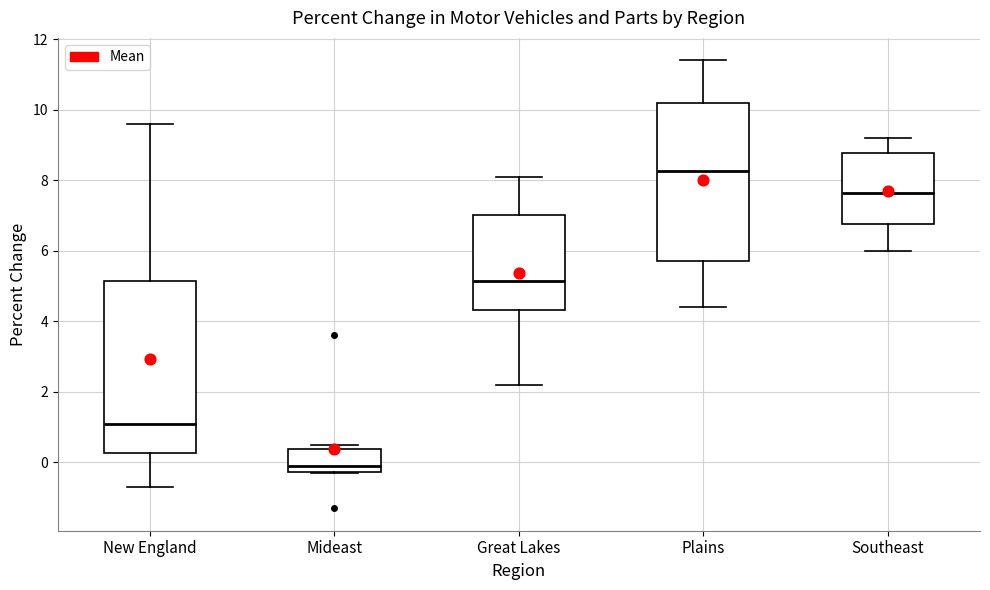

Reading left to right, read every box against the y-axis: the position of its median line, the range the box covers, and the ends of its whiskers. The values are not printed on the chart, so give them approximately, as read against the axis.

New England: median 1.2, box 0.2 to 5.2, whiskers -0.6 to 9.6
Mideast: median 0.0, box -0.2 to 0.4, whiskers -0.2 to 0.6
Great Lakes: median 5.2, box 4.4 to 7.0, whiskers 2.2 to 8.2
Plains: median 8.2, box 5.8 to 10.2, whiskers 4.4 to 11.4
Southeast: median 7.6, box 6.8 to 8.8, whiskers 6.0 to 9.2